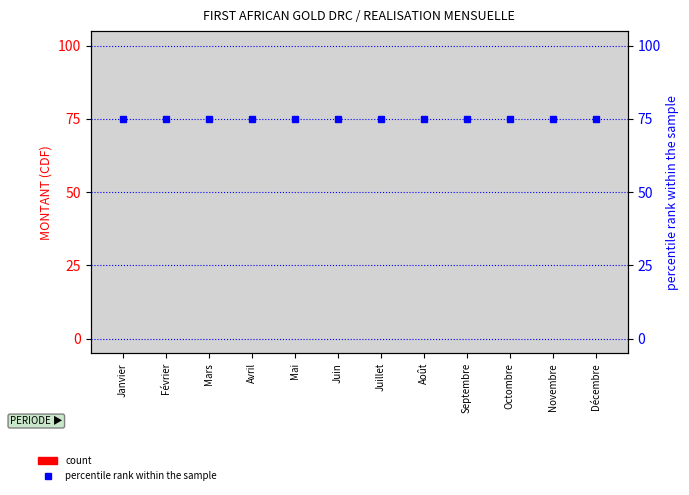

Reading left to right, what are all the values shown in this chart?

count: 0	0	0	0	0	0	0	0	0	0	0	0
percentile rank within the sample: 75	75	75	75	75	75	75	75	75	75	75	75